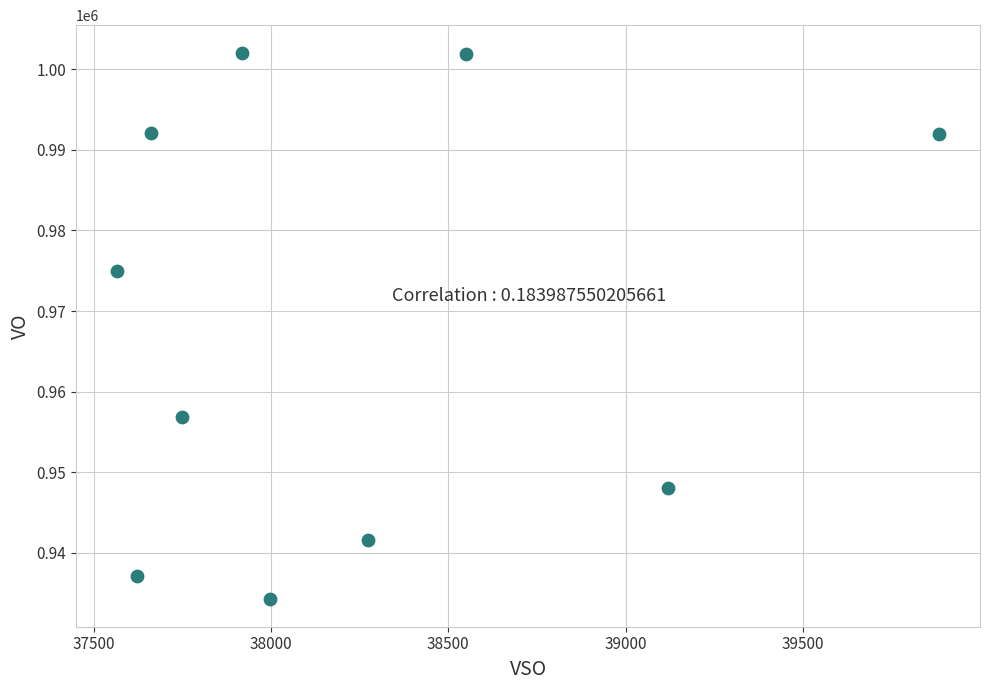

What Y value in the scatter plot is closest to 968148?

974938